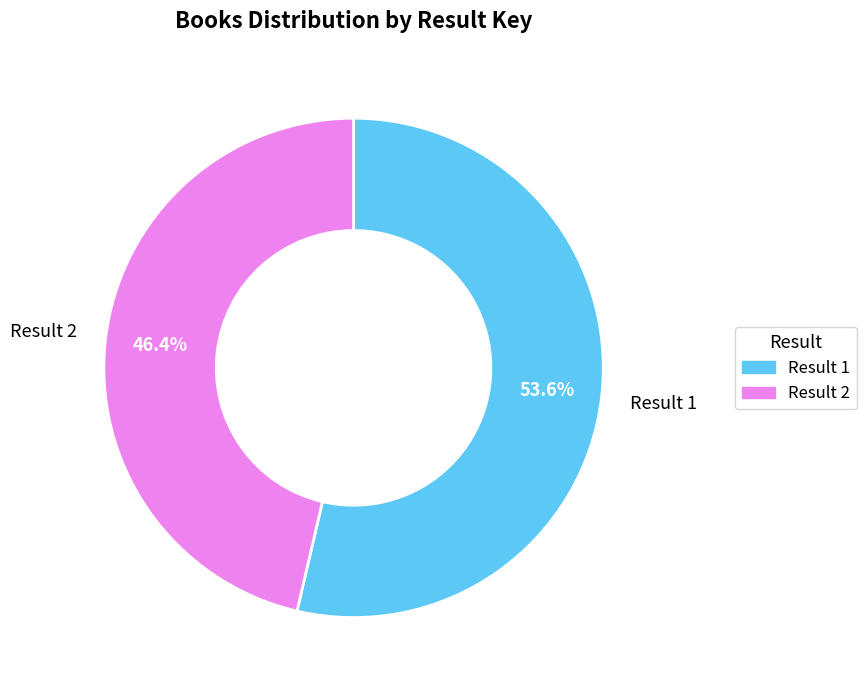

Does any single category account for the majority?

Yes